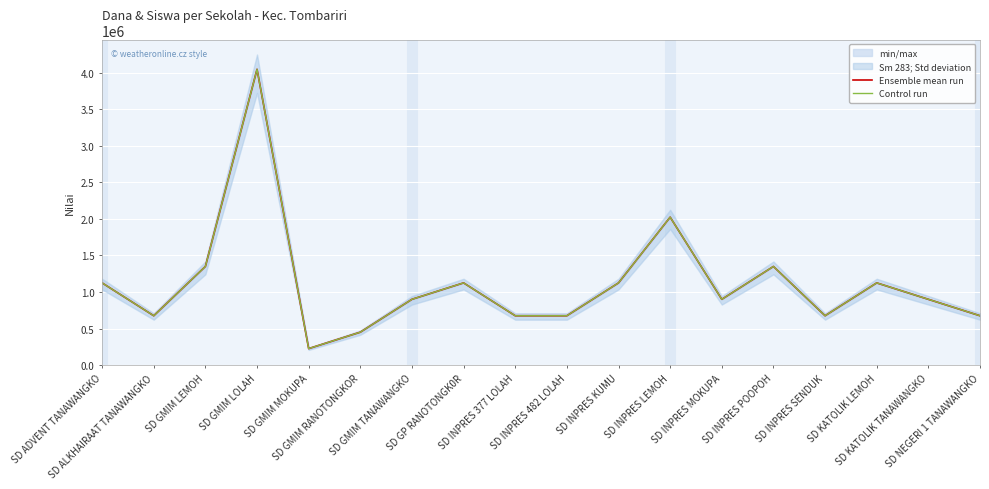

At how many categories does at least one series exceed 3169848?

1